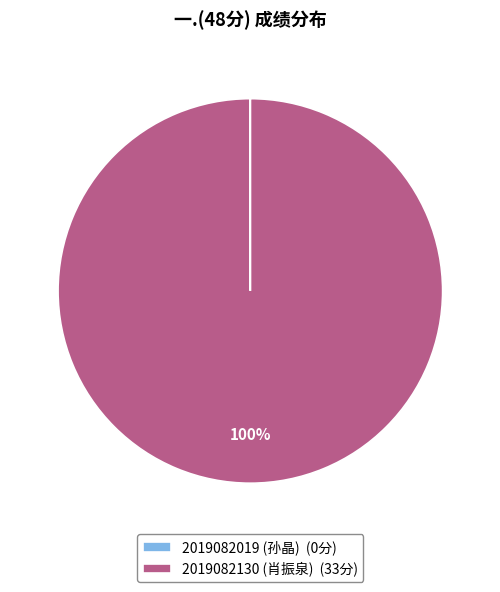

Which category has the biggest portion of the pie?

2019082130 (肖振泉)